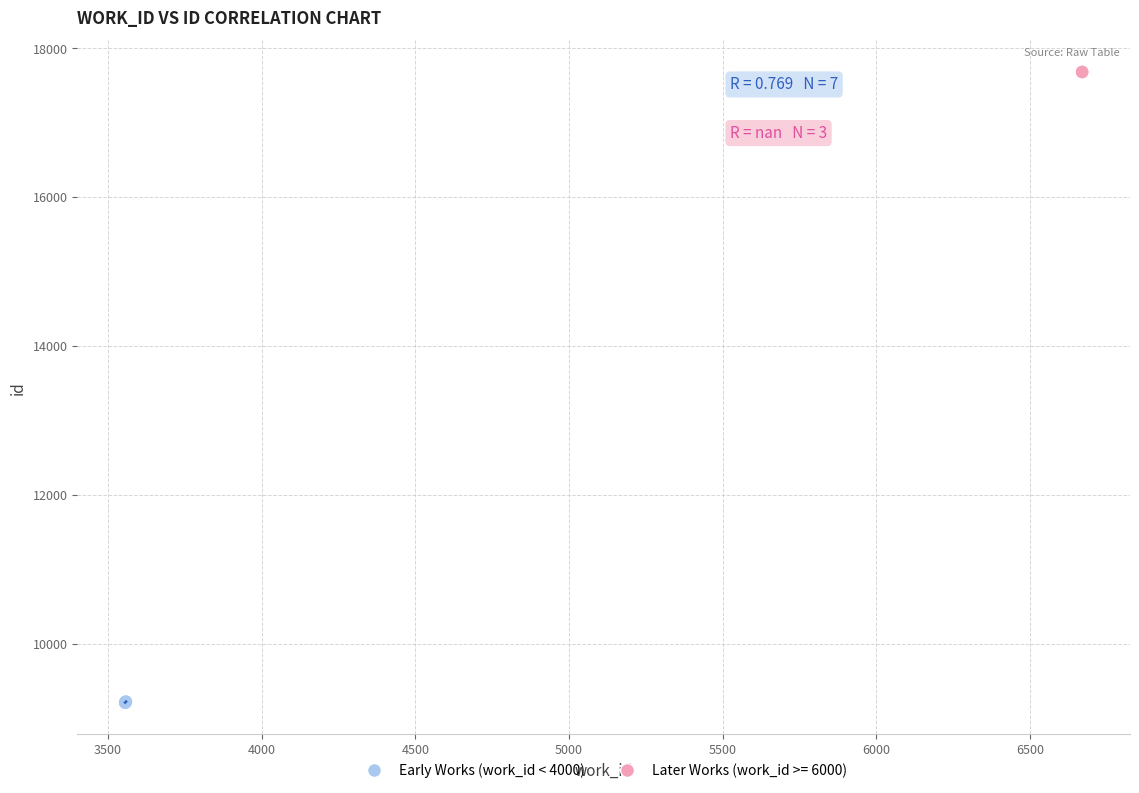

Which series has the widest spread of Y values?

Early Works (work_id < 4000)